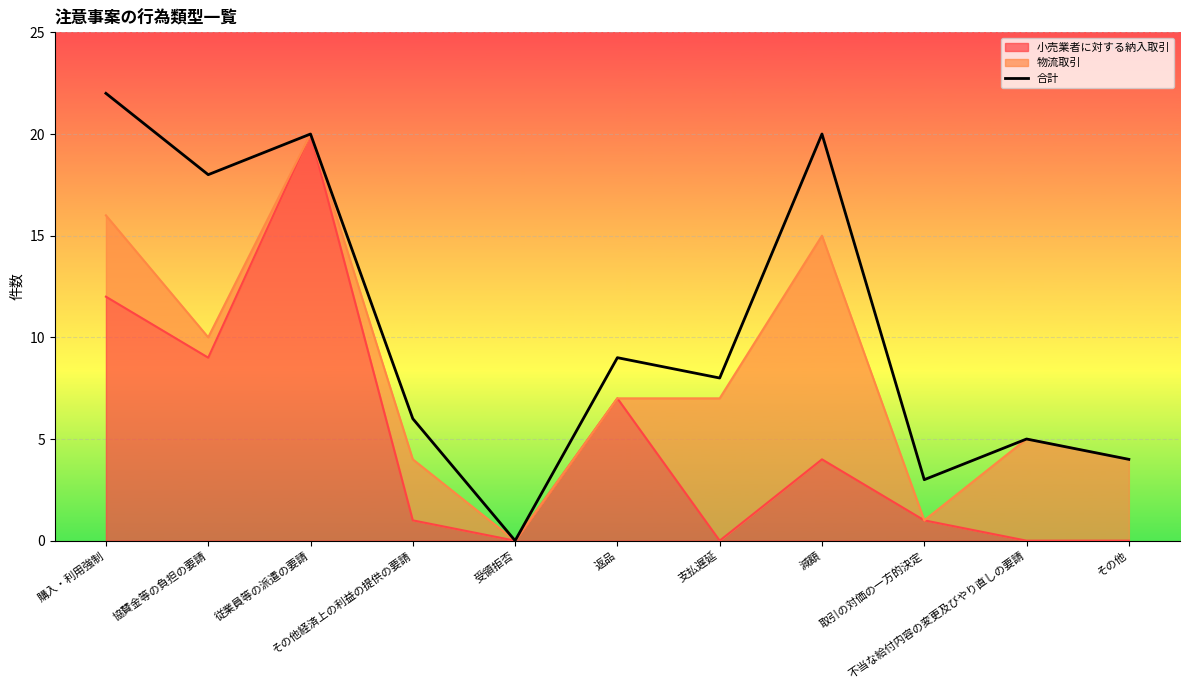

How many values are above zero?

10